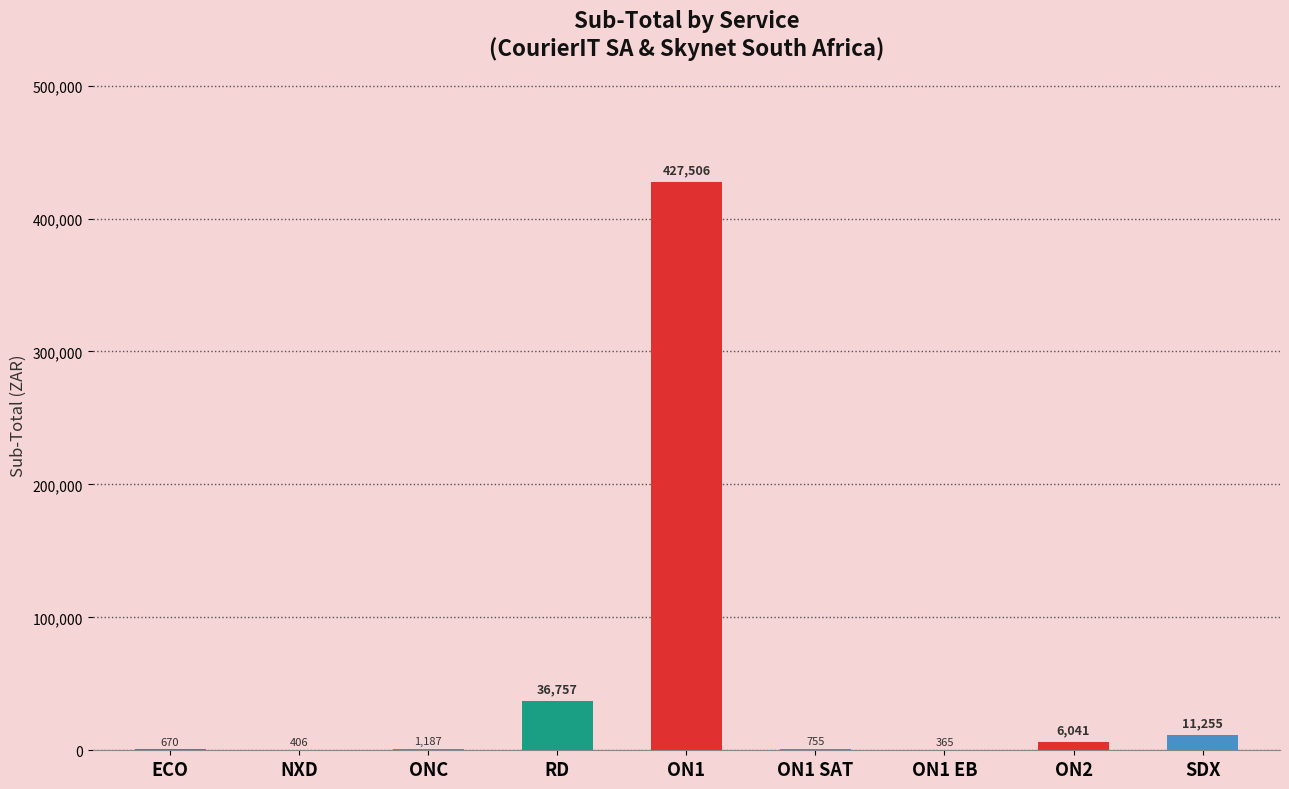

What is the maximum value shown in the chart?

427505.6